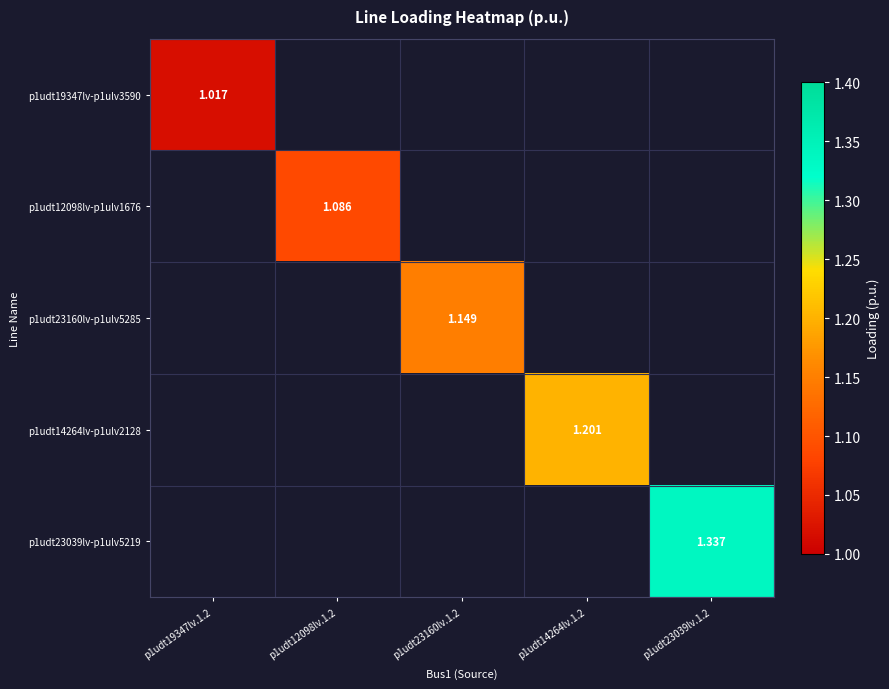

How many positive values does the p1udt14264lv-p1ulv2128 series have?

1